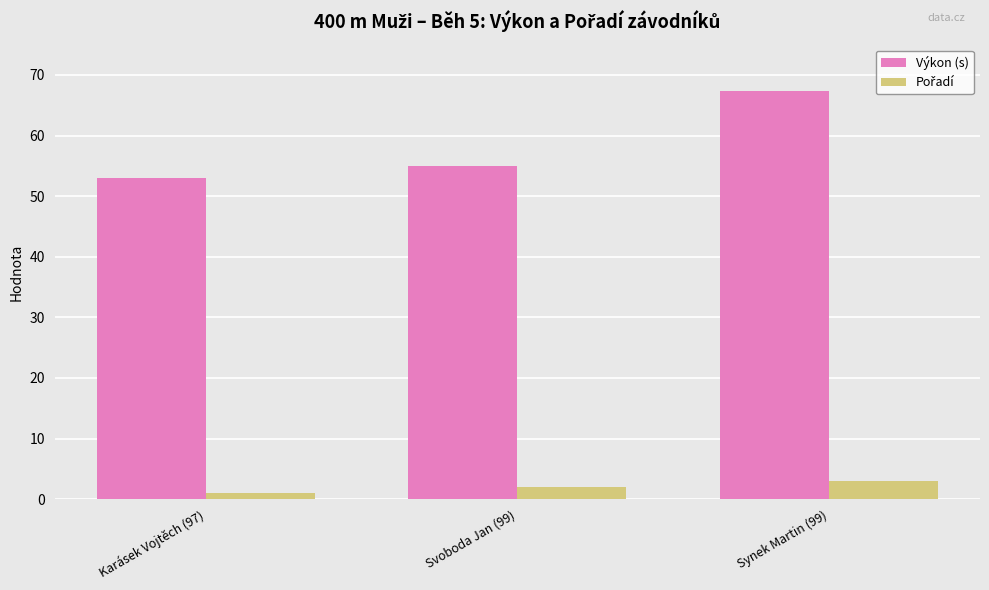

What is the average value of the Výkon (s) series?

58.4